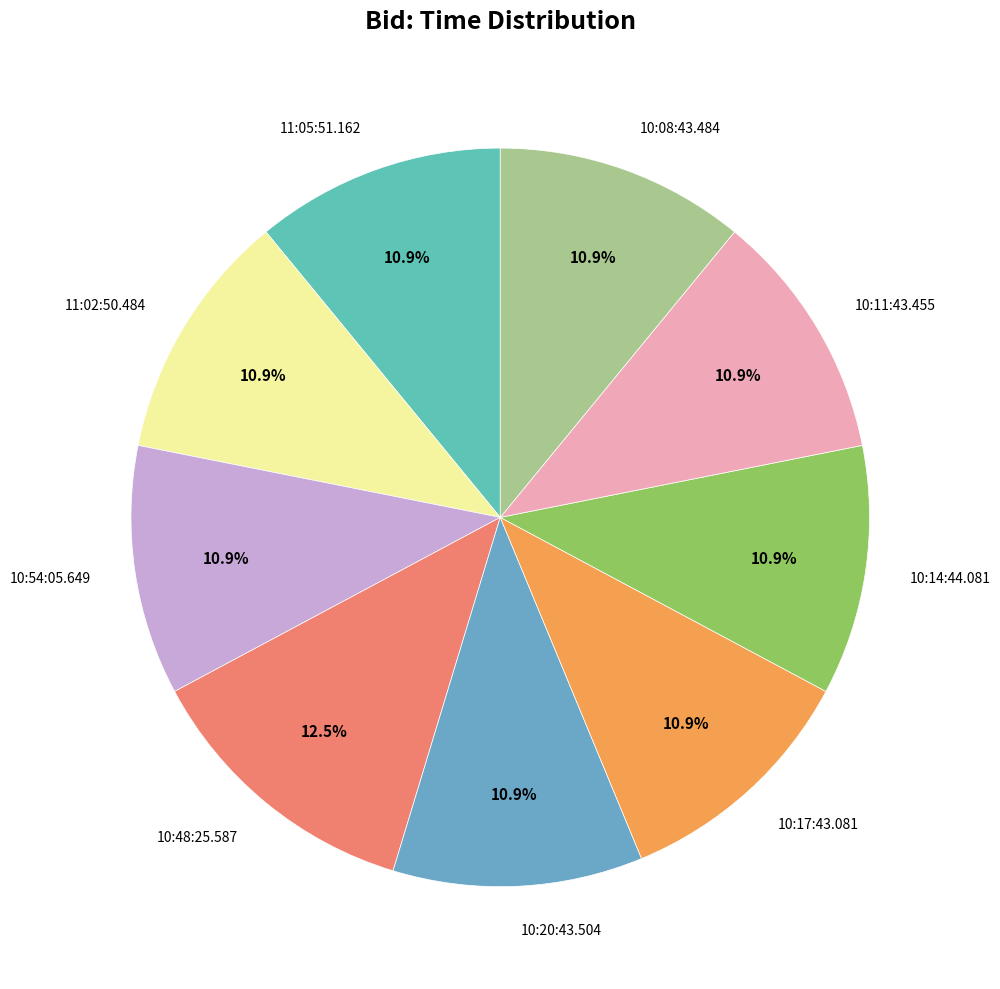

How much of the chart is everything except 11:05:51.162?

89.1%